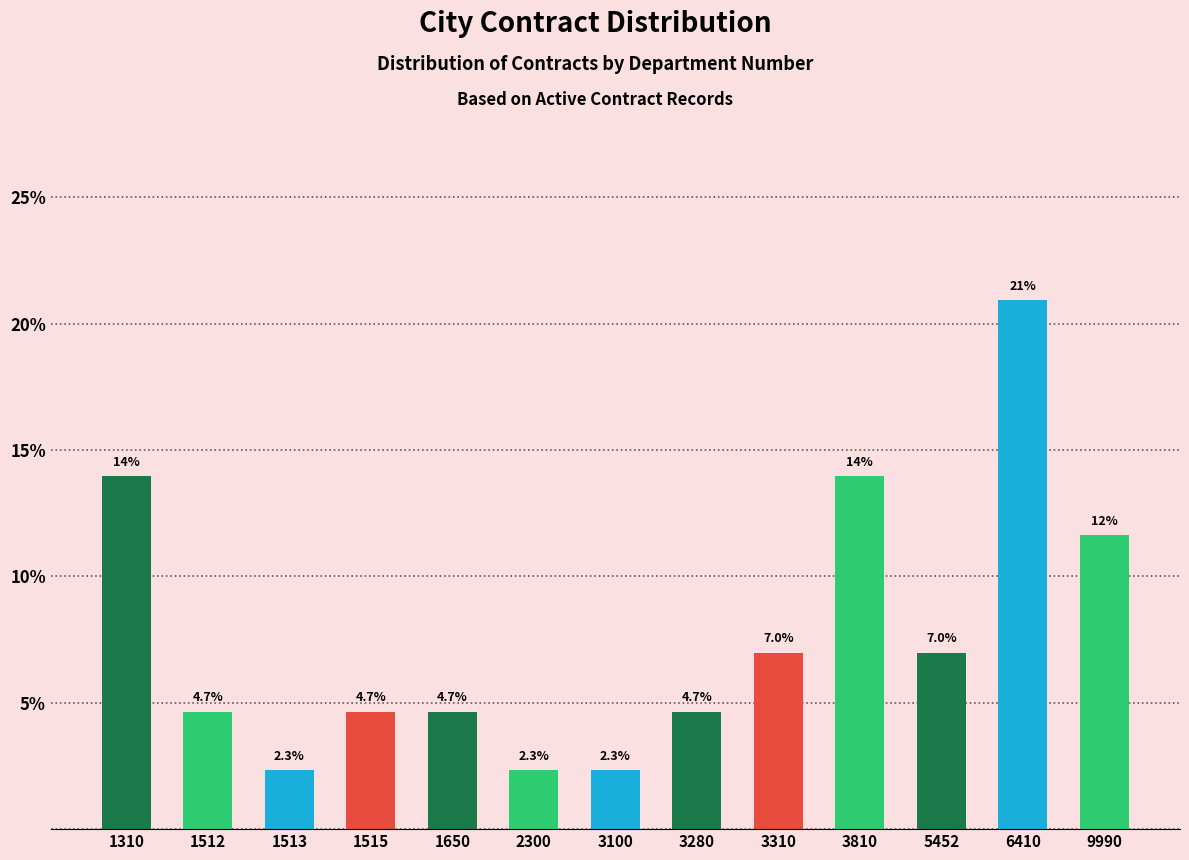

Reading left to right, list all the values displayed in this chart.

1310=14.0	1512=4.7	1513=2.3	1515=4.7	1650=4.7	2300=2.3	3100=2.3	3280=4.7	3310=7.0	3810=14.0	5452=7.0	6410=20.9	9990=11.6